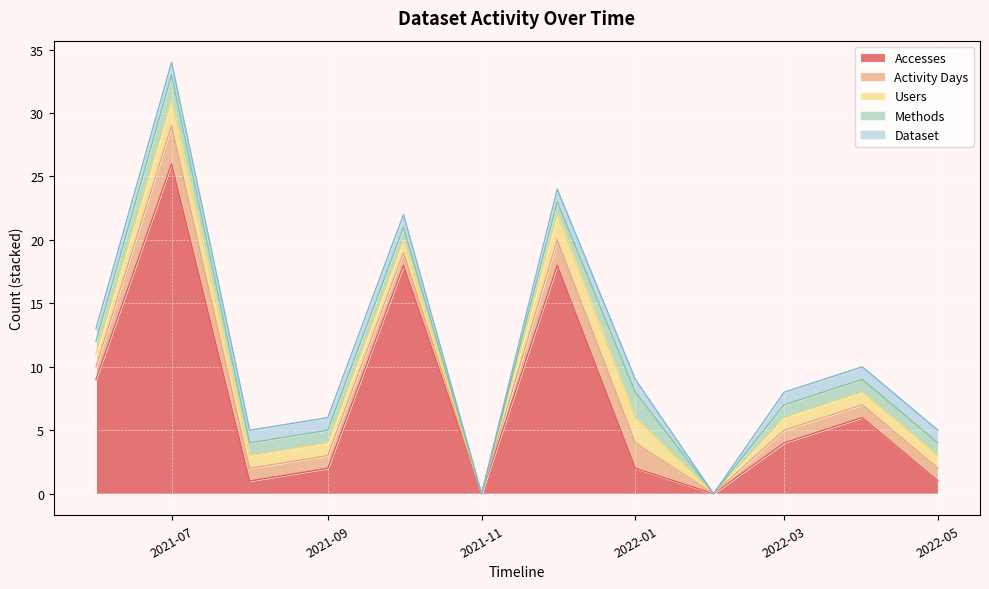

At which category does the chart reach its peak across all series?

2021-07-01